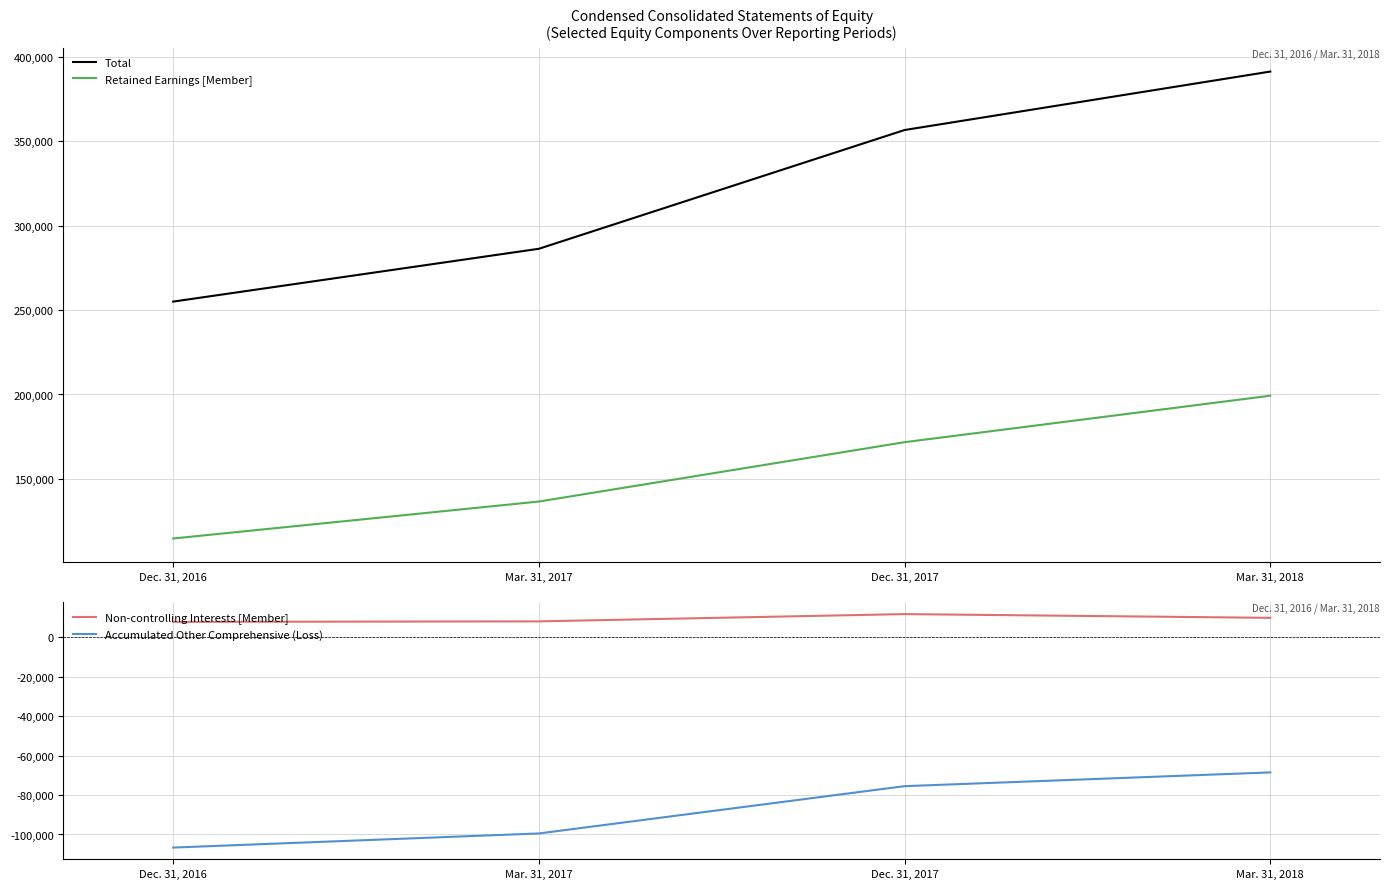

True or false: Accumulated Other Comprehensive (Loss) has a value of -75468 at Dec. 31, 2017.

True